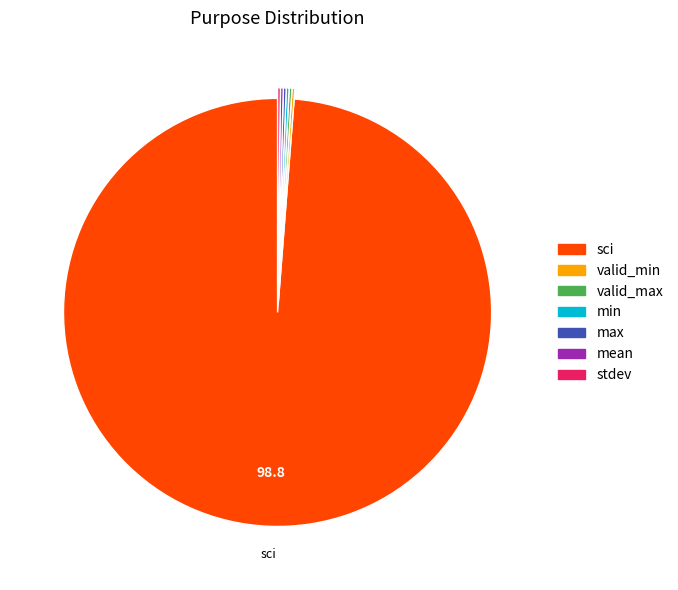

Which slice represents more than half of the pie?

sci